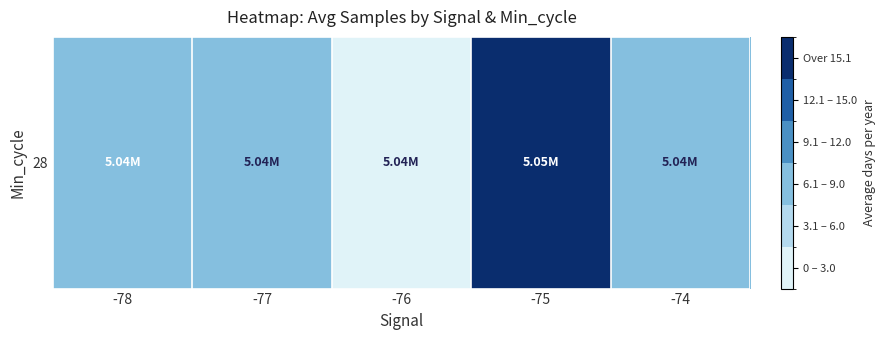

True or false: the data shows 0.0 at -76.

True